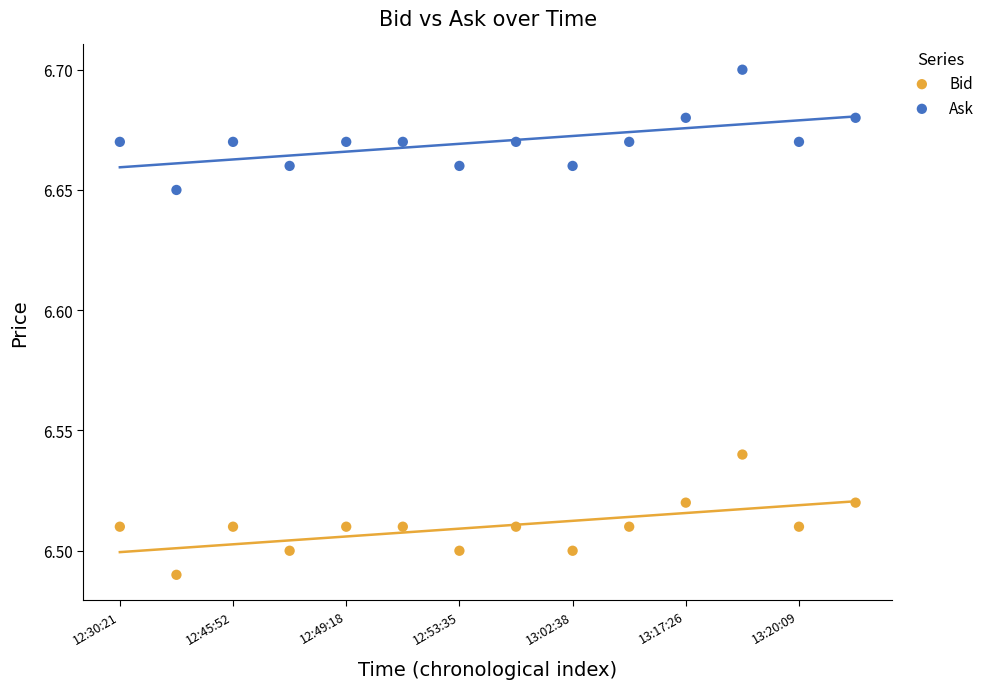

Which series reaches the maximum Y coordinate?

Ask